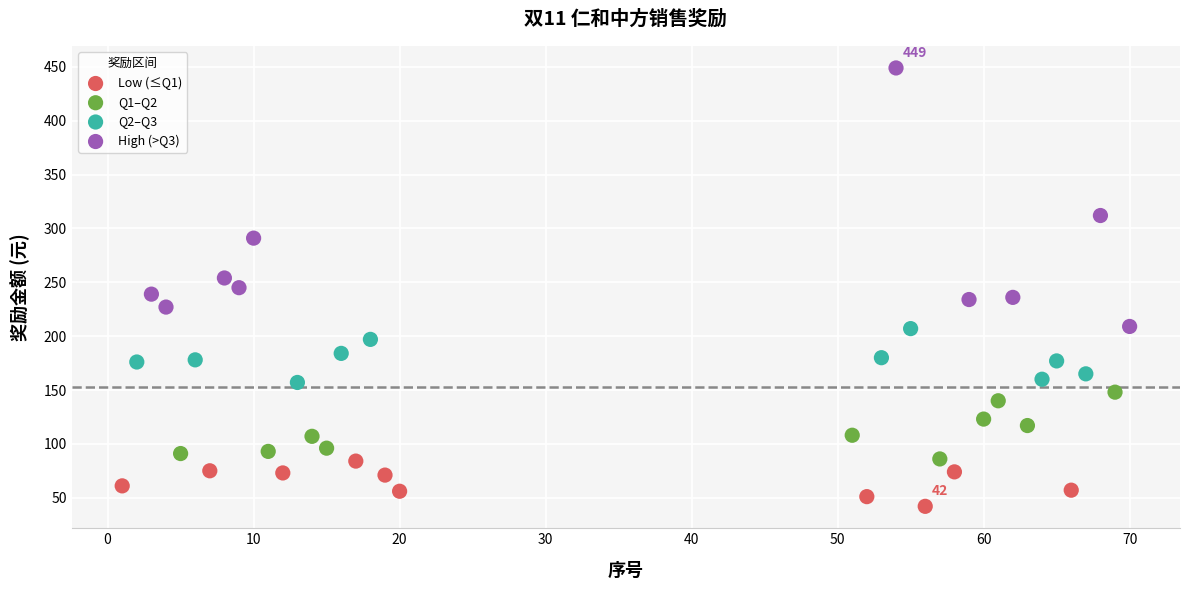

Which series has the largest Y range (max minus min)?

High (>Q3)